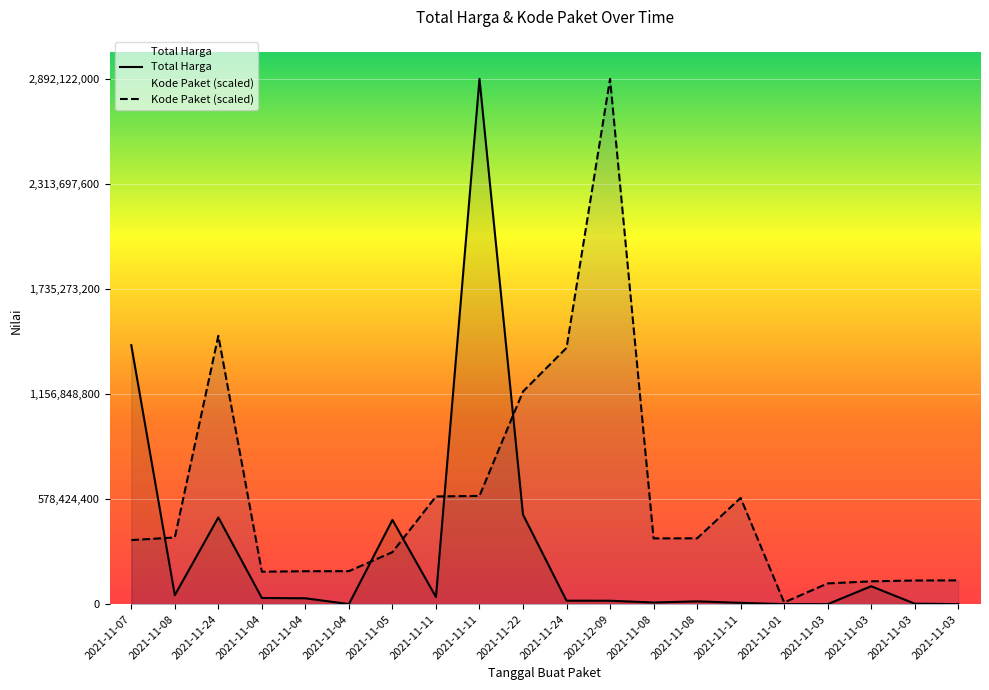

At which category is the sum across all series the highest?

2021-11-11